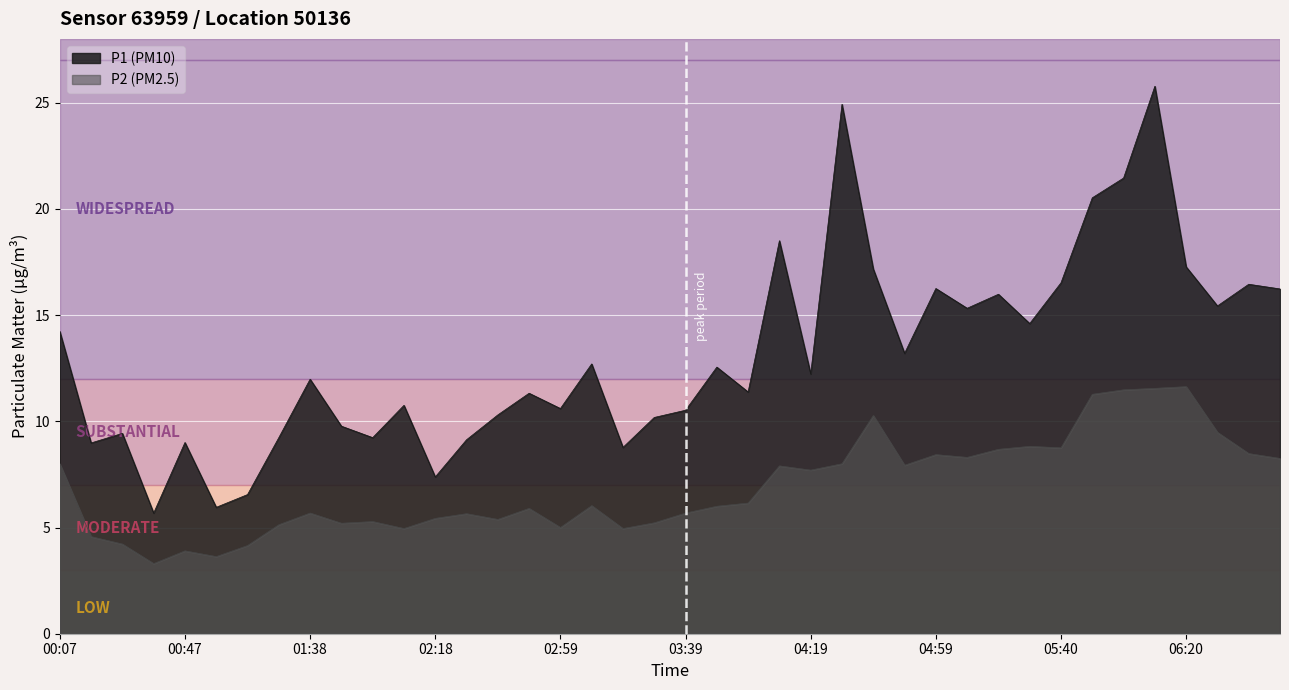

Rank the series by their average value, from lowest to highest.

P2, P1